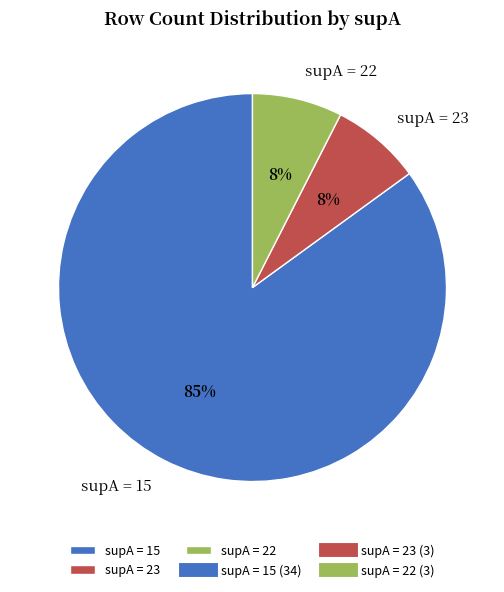

Combined, do supA = 23 and supA = 15 account for over 50%?

Yes